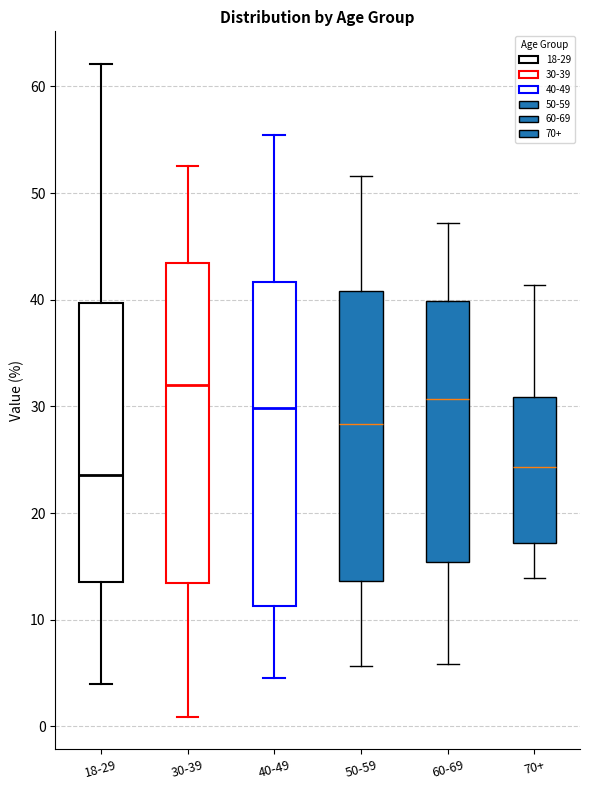

Reading left to right, read every box against the y-axis: the position of its median line, the range the box covers, and the ends of its whiskers. The values are not printed on the chart, so give them approximately, as read against the axis.

18-29: median 24, box 14 to 40, whiskers 4 to 62
30-39: median 32, box 13 to 43, whiskers 1 to 53
40-49: median 30, box 11 to 42, whiskers 5 to 55
50-59: median 28, box 14 to 41, whiskers 6 to 52
60-69: median 31, box 15 to 40, whiskers 6 to 47
70+: median 24, box 17 to 31, whiskers 14 to 41